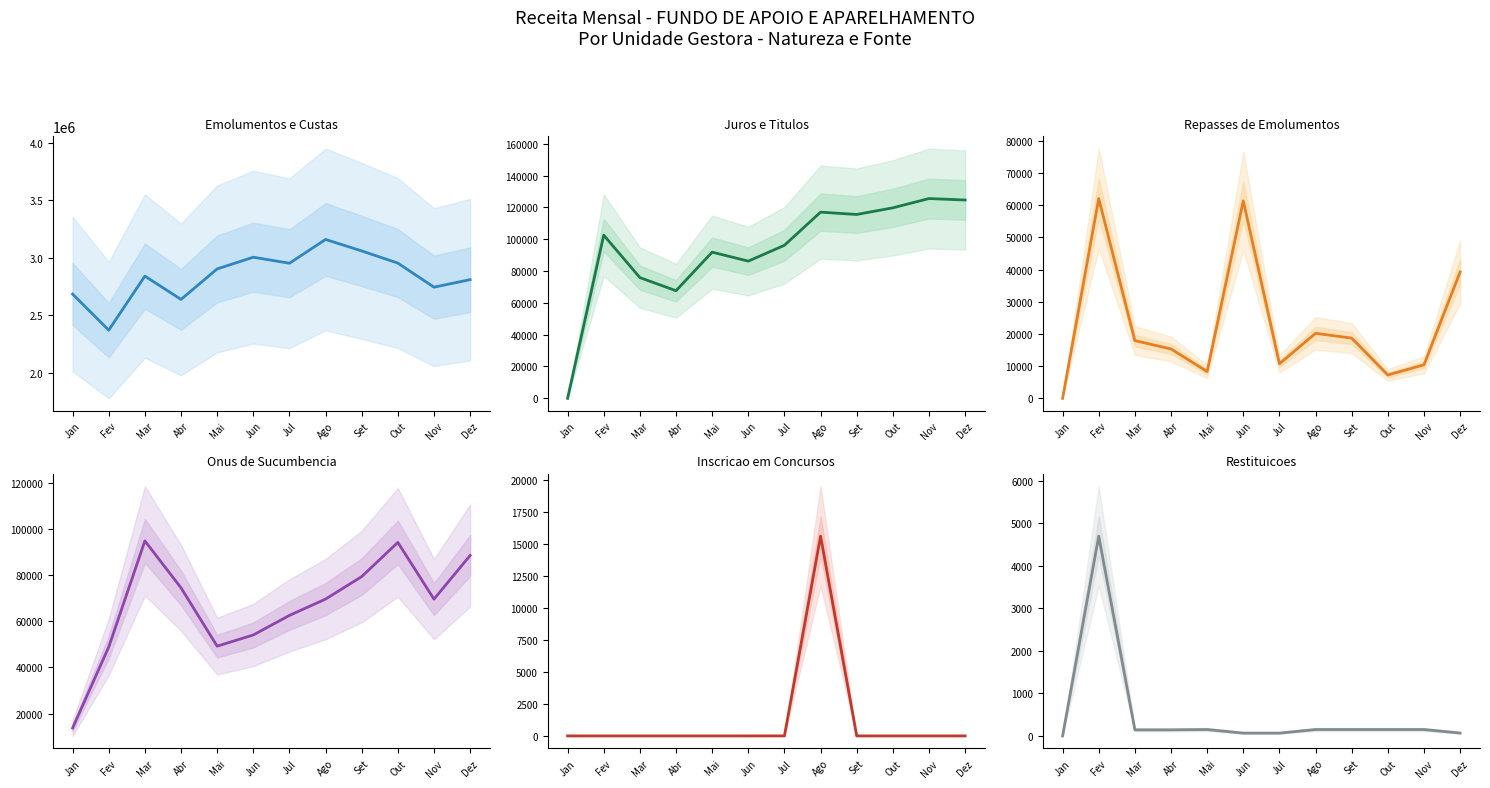

How many values in the Repasses de Emolumentos series are below 17920?

6